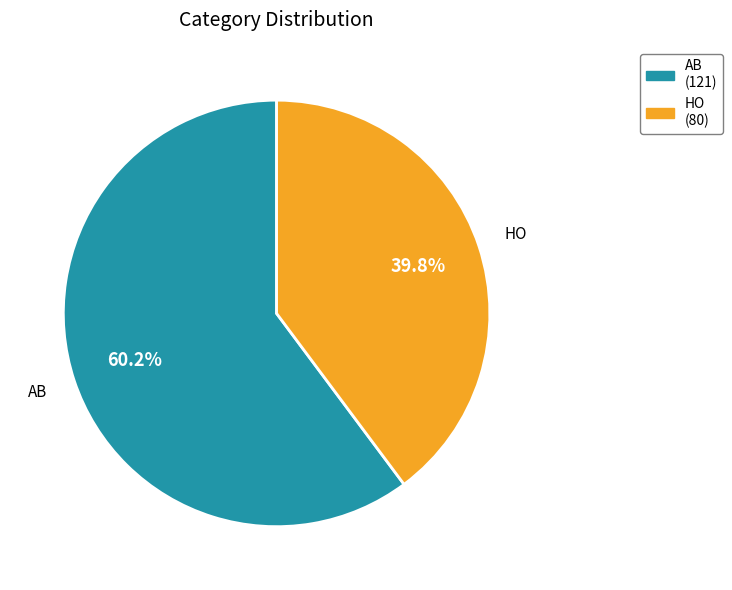

To the nearest percent, what is the difference between the AB and HO slice percentages?

20%